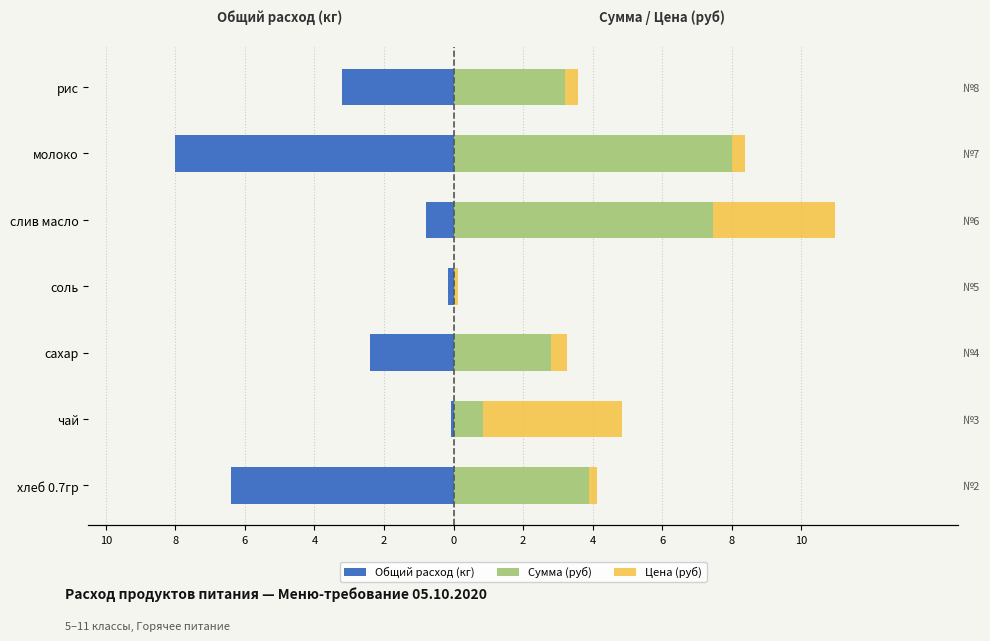

What is the difference between the Общий расход (кг) values at хлеб 0.7гр and соль?

6.2